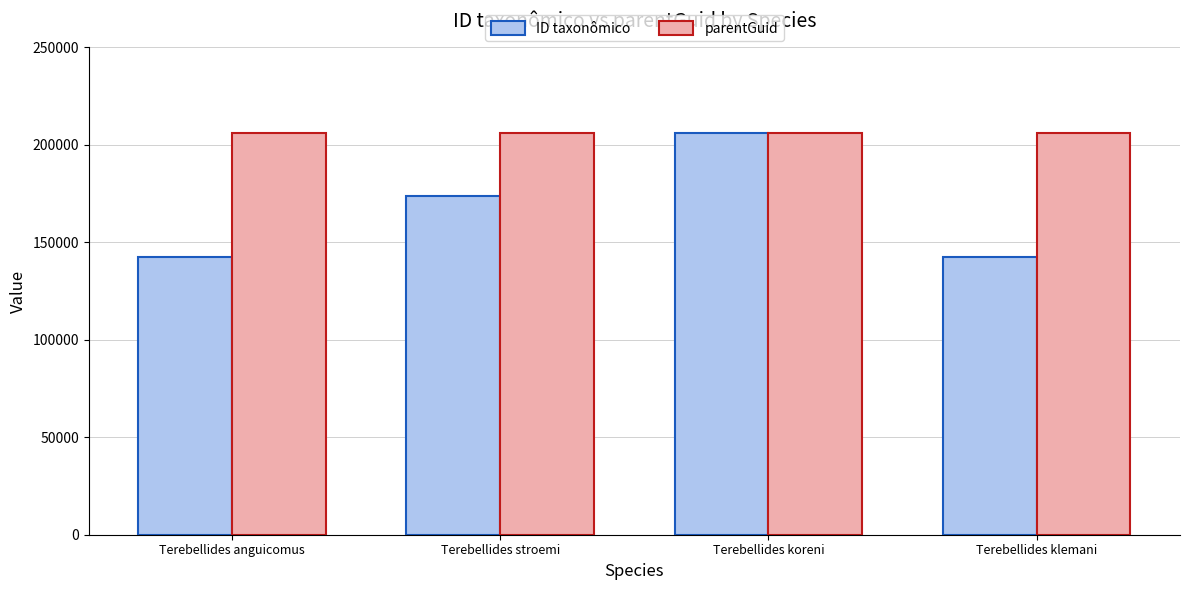

What is the approximate value of ID taxonômico at Terebellides klemani, to the nearest 50?

142200